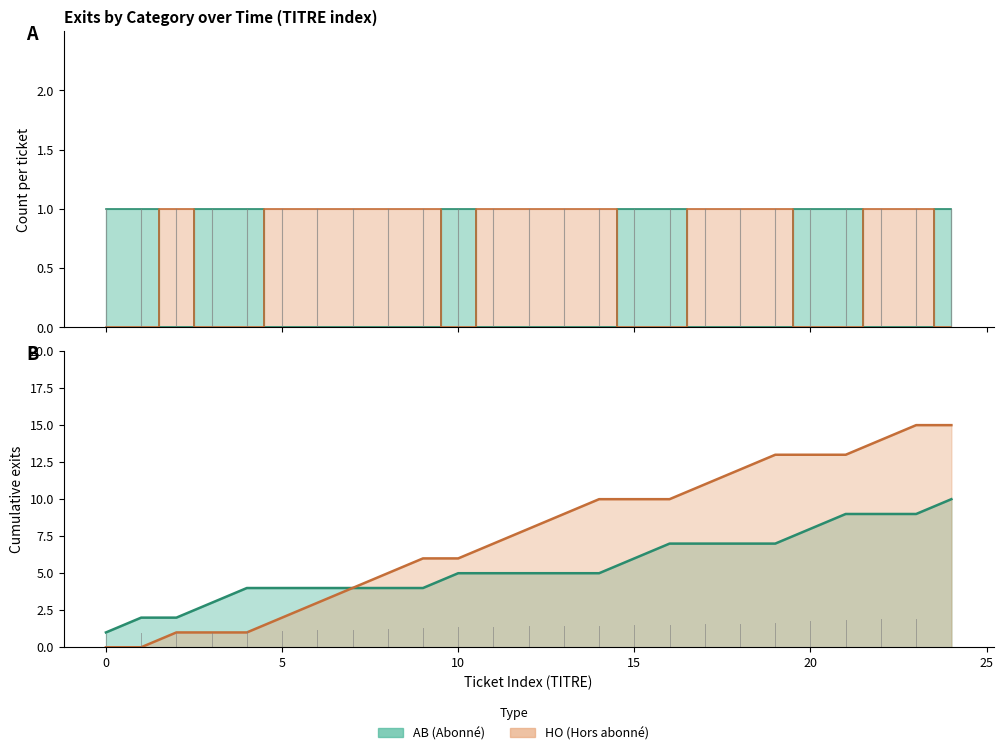

What is the label of the 4th point from the right?

21